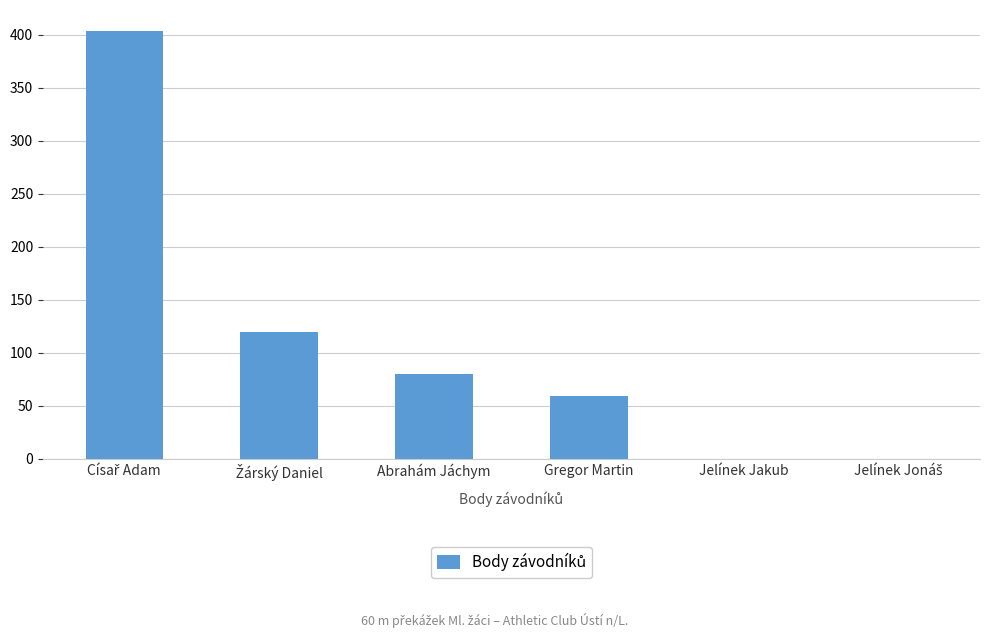

The value at Jelínek Jakub is 176. True or false?

False